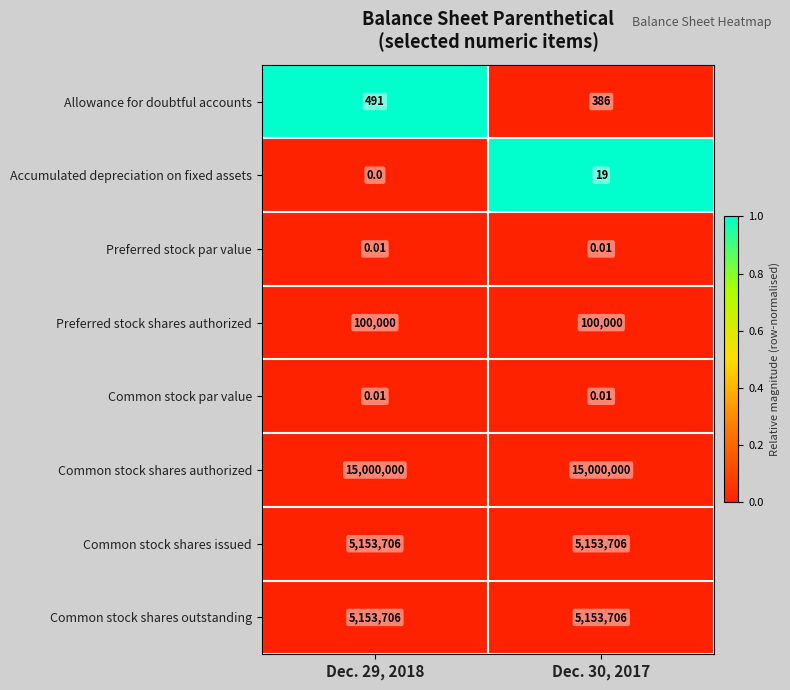

Is the value of Allowance for doubtful accounts at Dec. 30, 2017 greater than the value of Preferred stock shares authorized at Dec. 29, 2018?

No